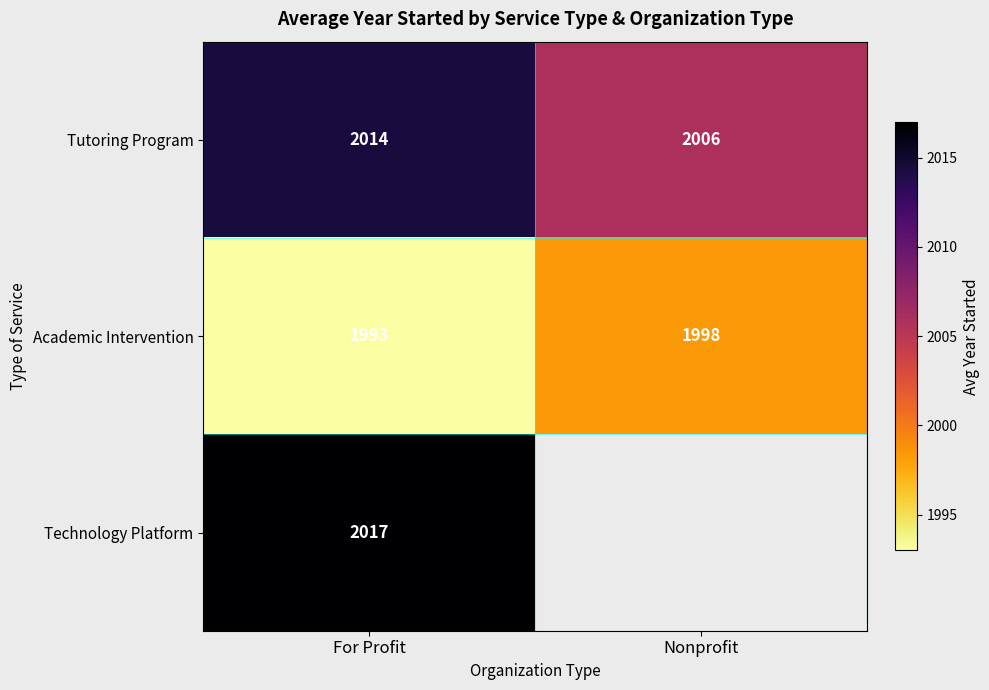

Rank the categories by Academic Intervention value from lowest to highest.

For Profit, Nonprofit